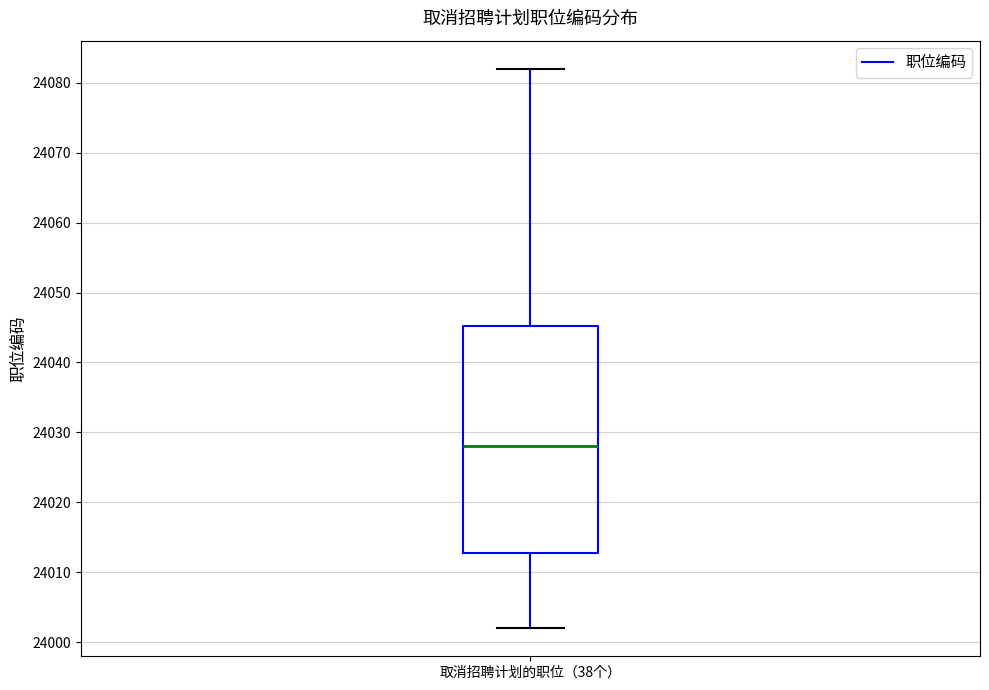

Transcribe this box plot: give where the median line is, the range the box spans, and where the two whiskers end, as read against the y-axis. The values are not printed on the chart, so give them approximately, as read against the axis.

median 24028, box 24013 to 24045, whiskers 24002 to 24082